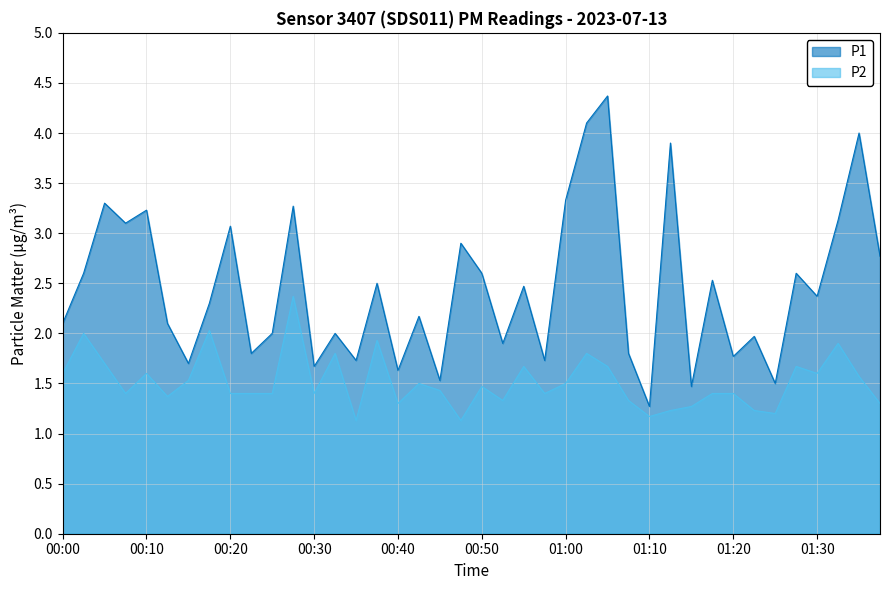

What is the highest value of the P2 series?

2.4